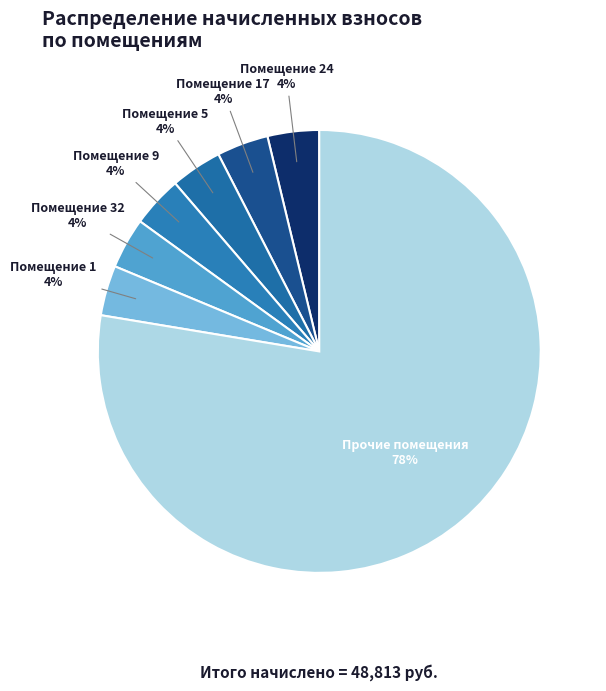

How many slices are in this pie chart?

7